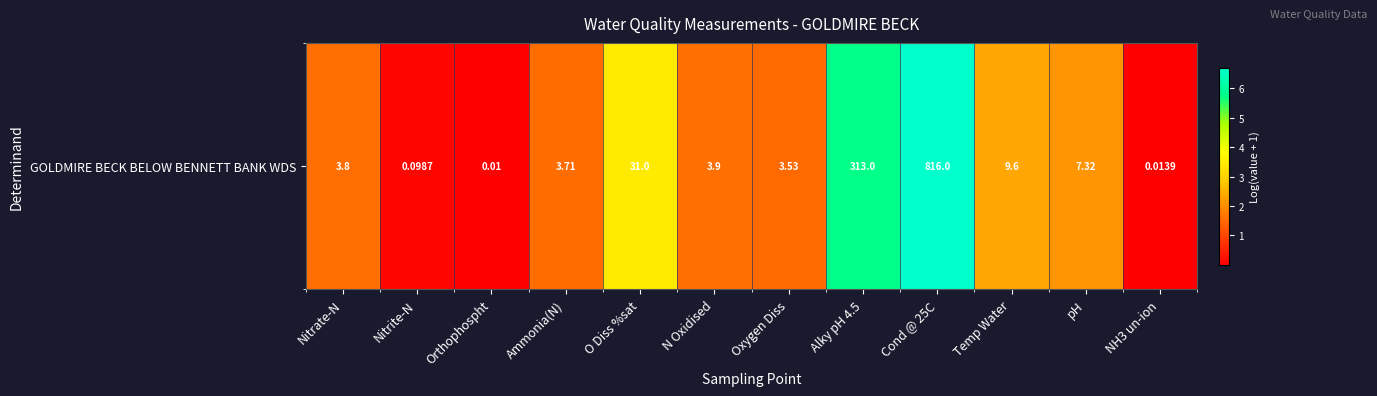

Rank the categories by value from highest to lowest.

Cond @ 25C, Alky pH 4.5, O Diss %sat, Temp Water, pH, N Oxidised, Nitrate-N, Ammonia(N), Oxygen Diss, Nitrite-N, NH3 un-ion, Orthophospht